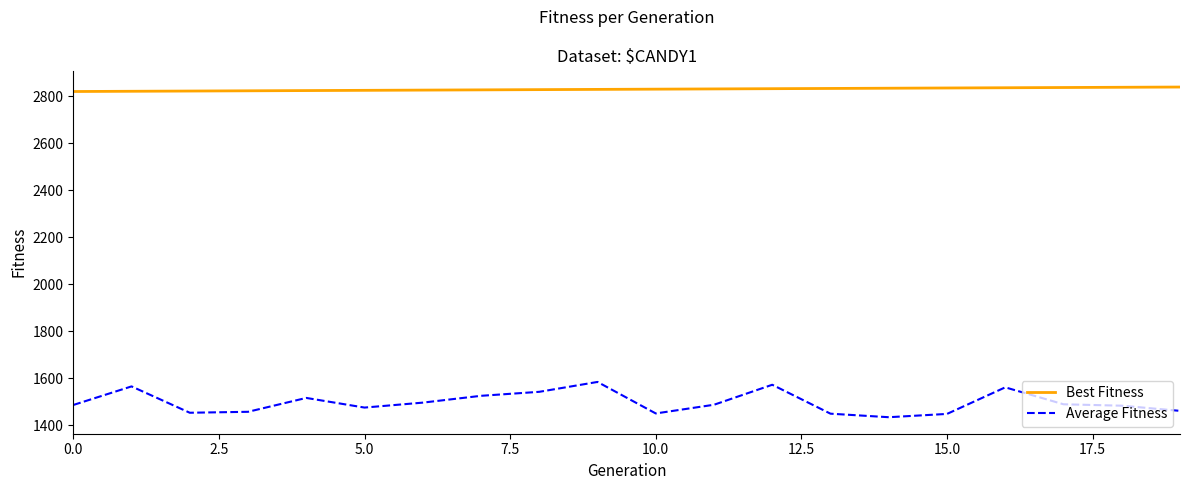

Rank the series by their maximum value, from lowest to highest.

Average Fitness, Best Fitness